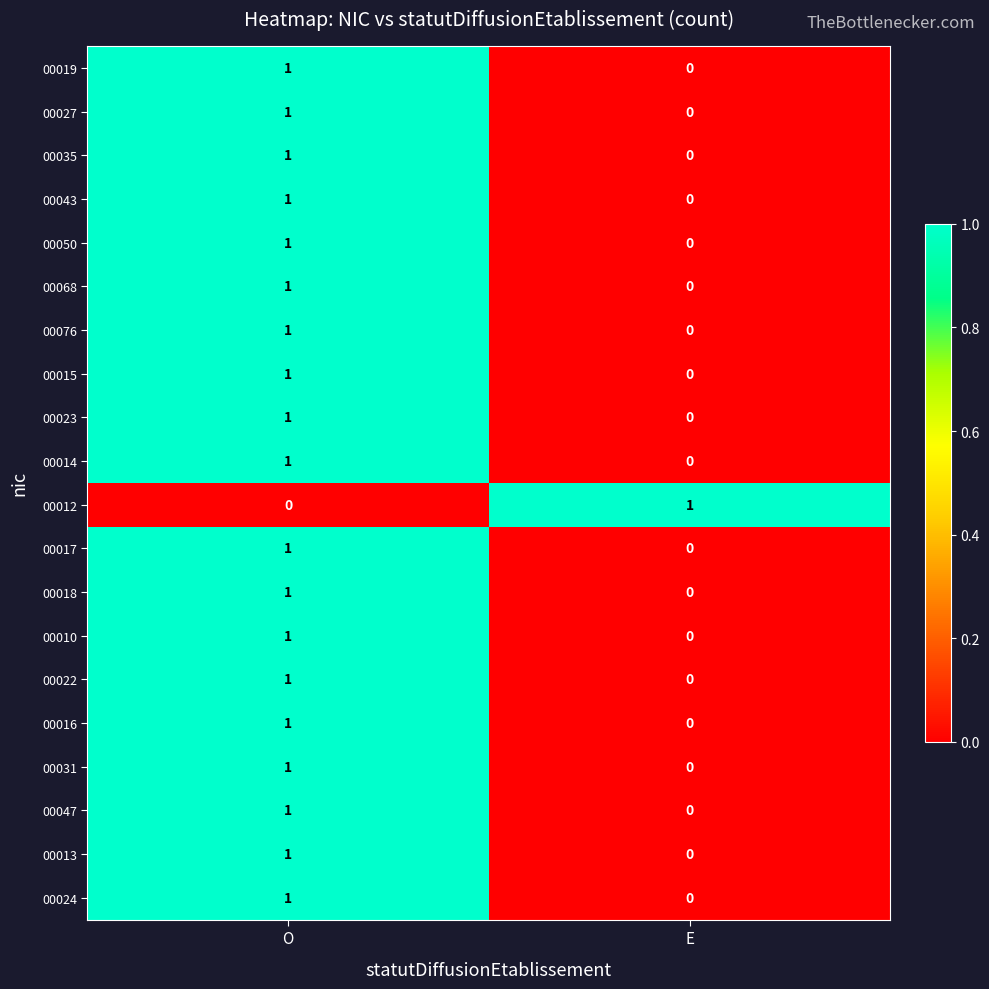

At which label does 00047 reach its peak?

O